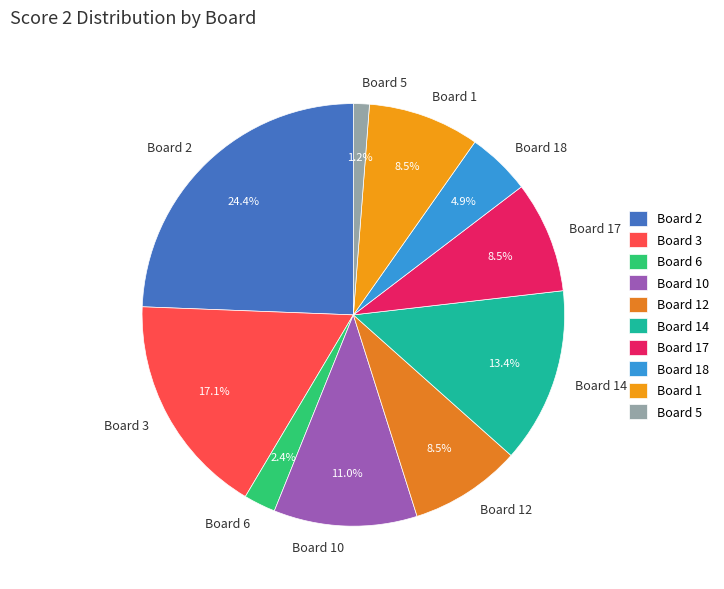

What is the ratio of the value at Board 1 to the value at Board 12?

1.0